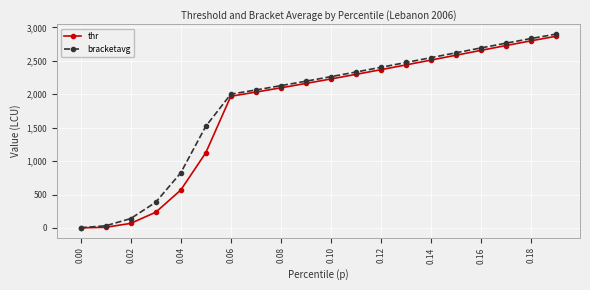

What is the maximum value for bracketavg?

2900.0